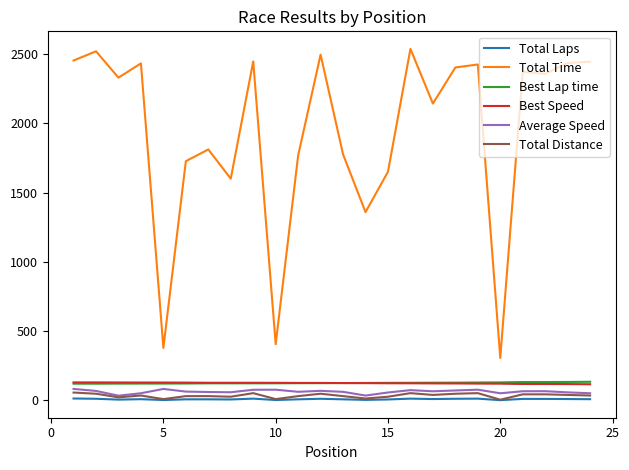

Which series has the largest total across all categories?

Total Time